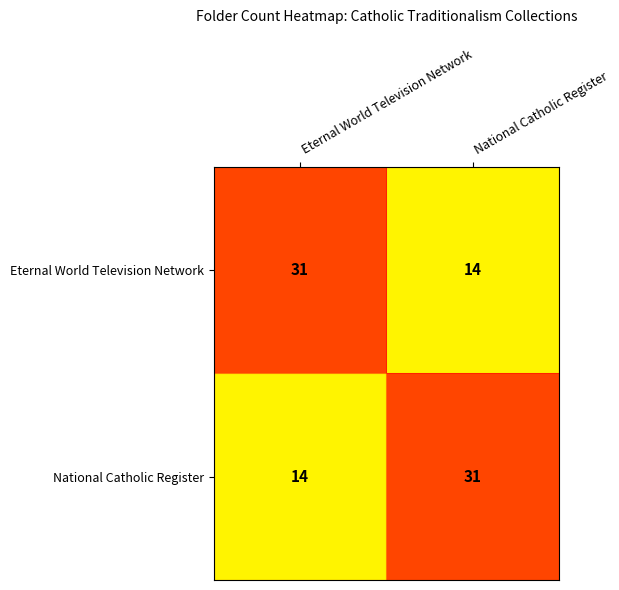

What is the highest value of the Eternal World Television Network series?

31